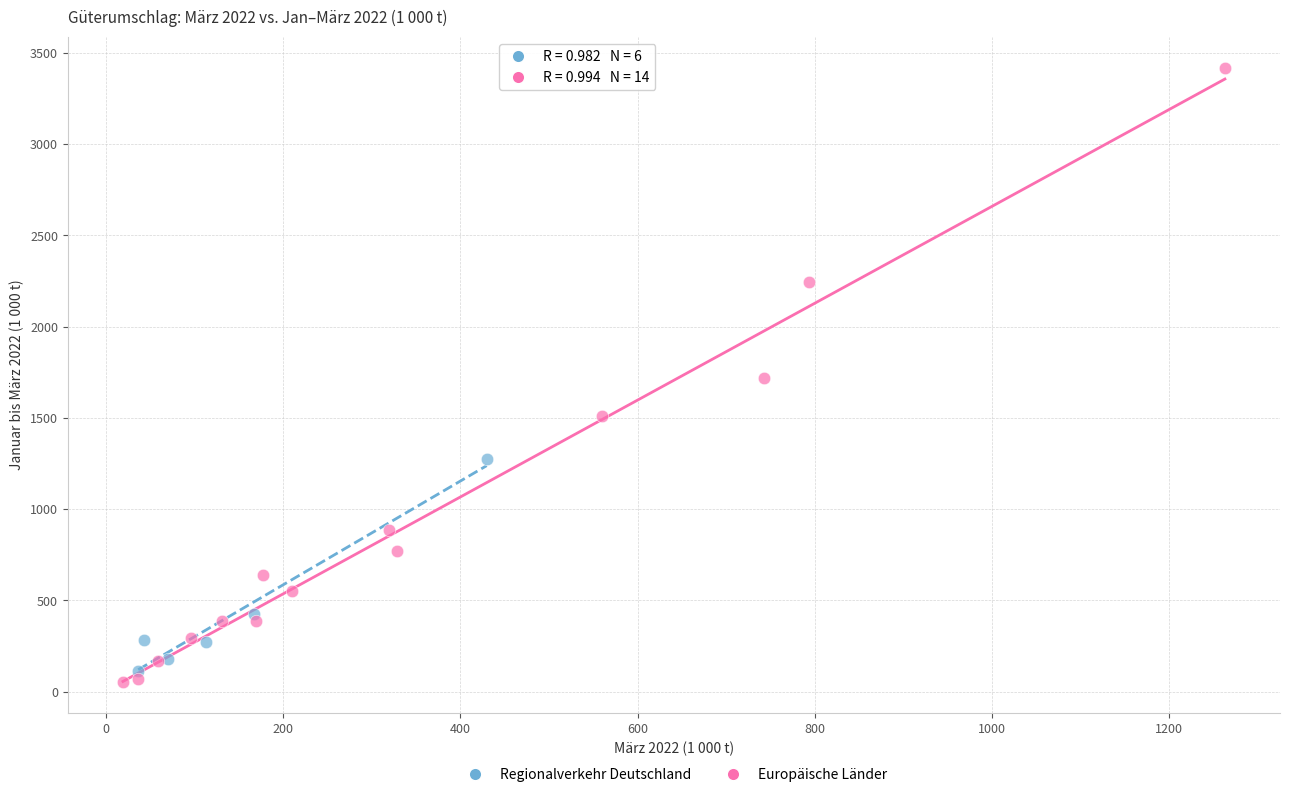

Which series has the widest spread of Y values?

Europäische Länder